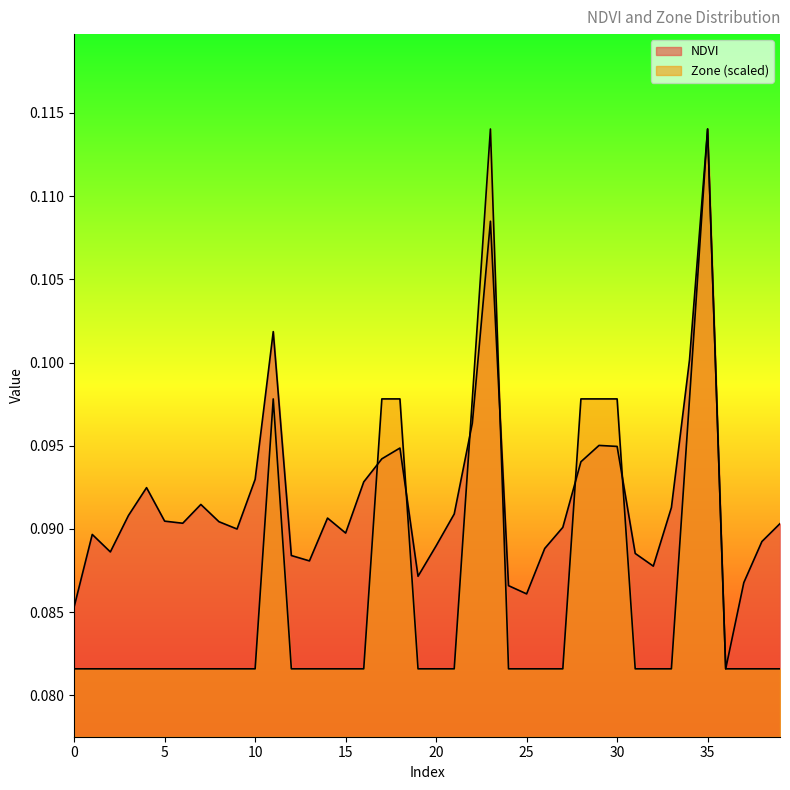

What is the average value of the Zone series?

0.1